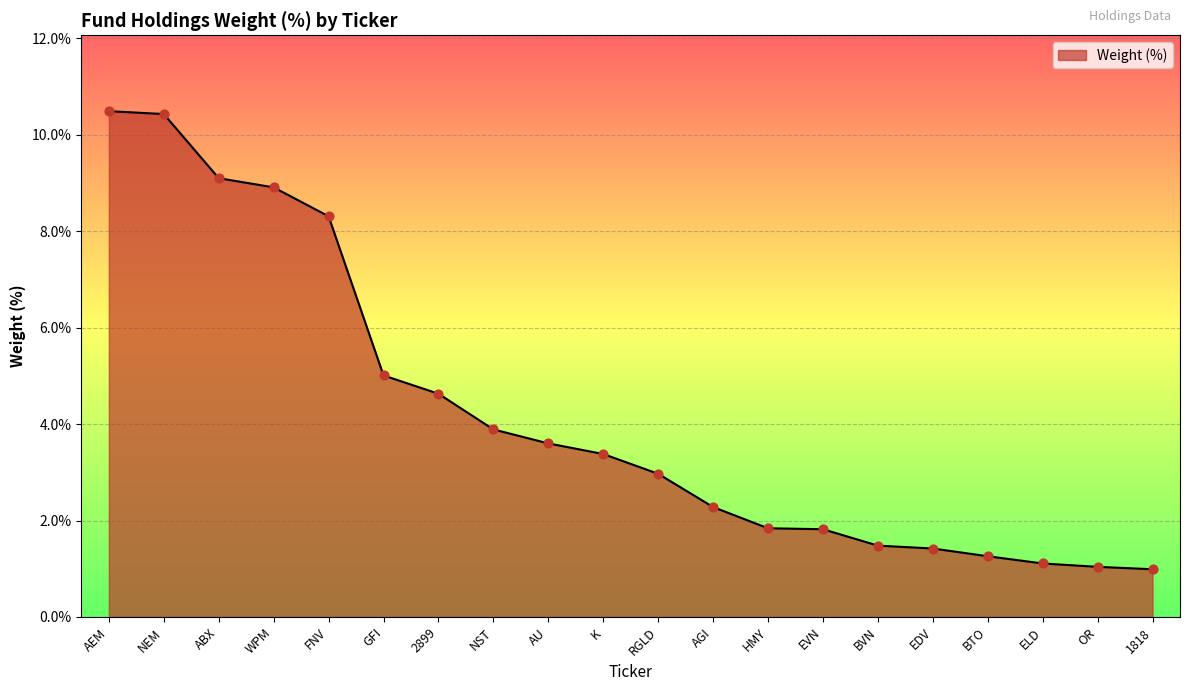

What is the change in value from BVN to 1818?

-0.5